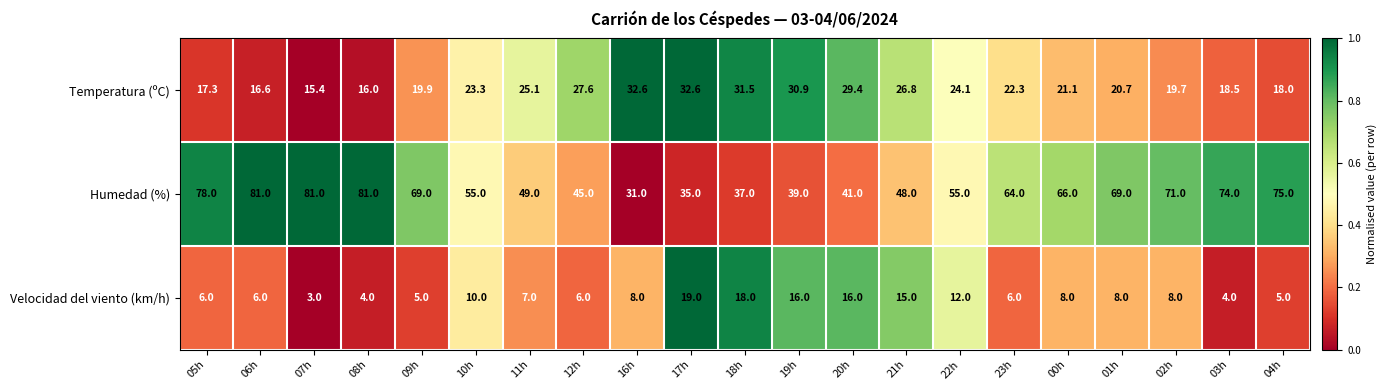

What is the greatest value displayed?

81.0